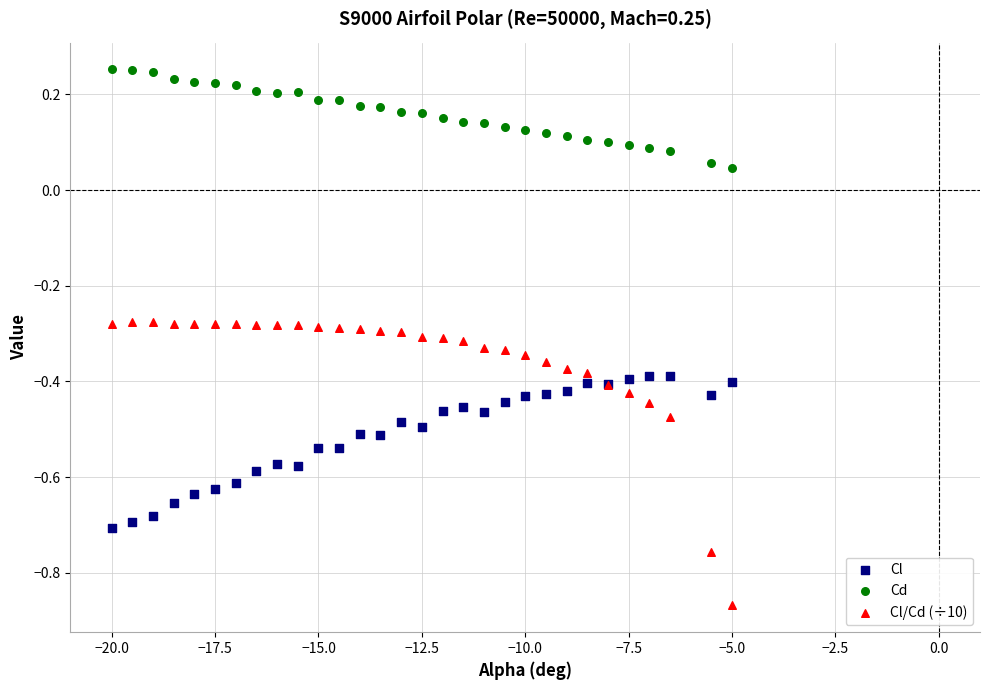

Which series contains the highest Y value?

Cd